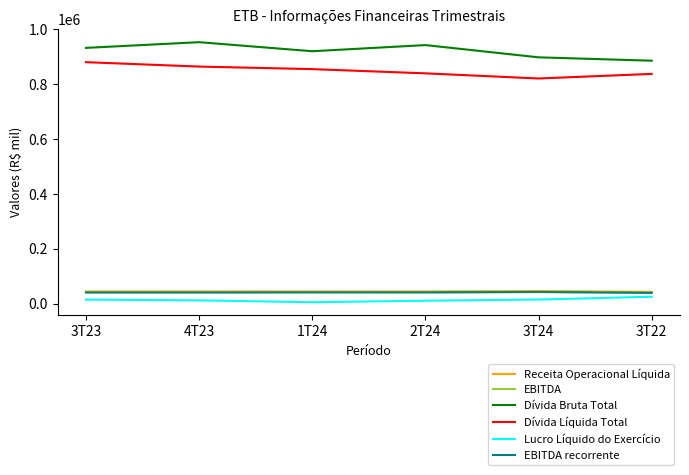

What is the label of the 5th point from the right?

4T23